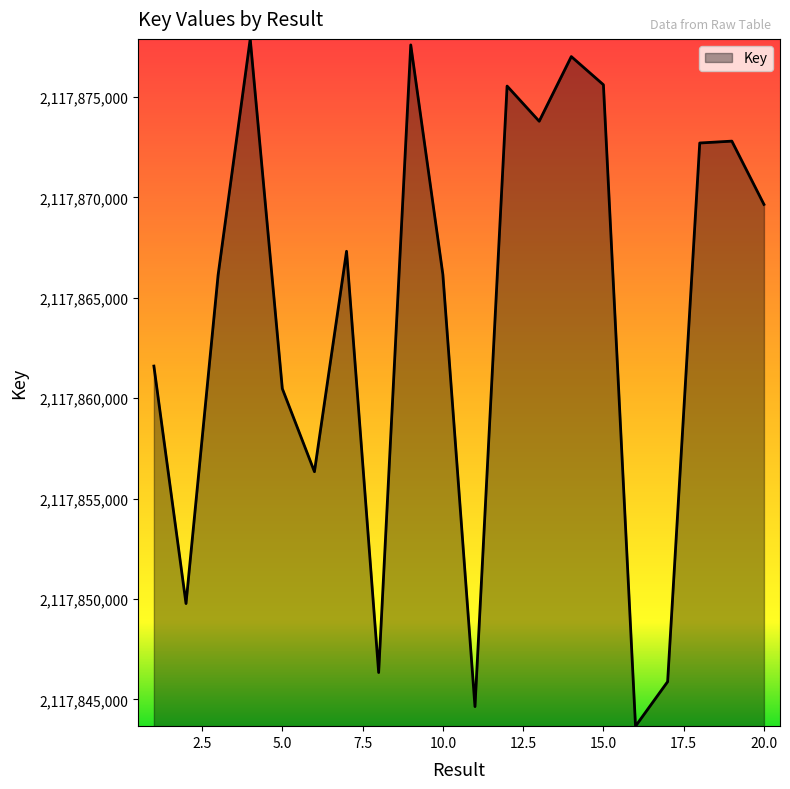

What is the maximum value shown in the chart?

2117877899